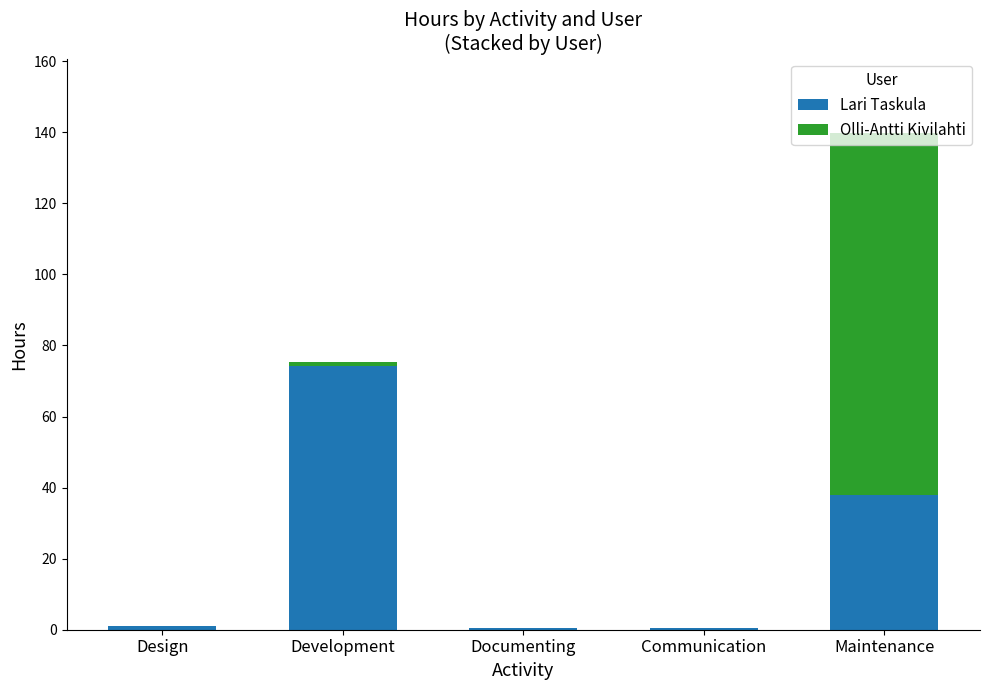

True or false: Lari Taskula has a value of 38.0 at Maintenance.

True